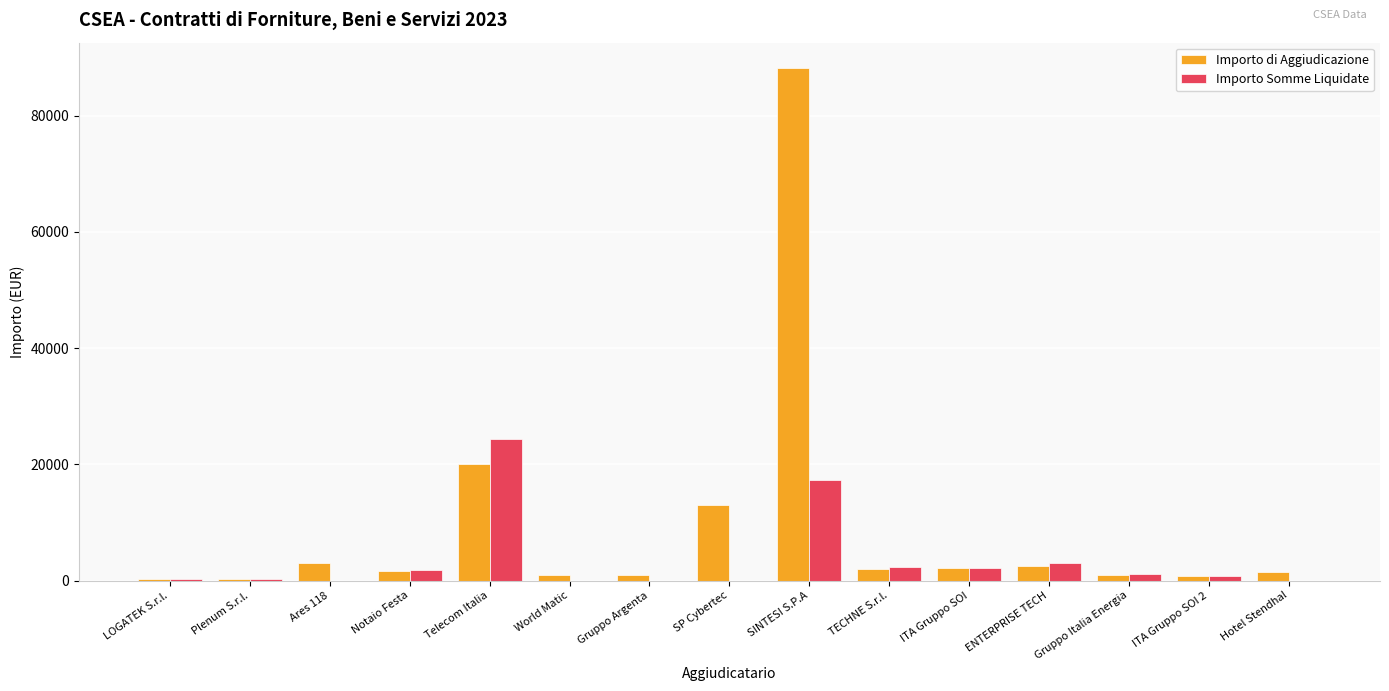

How many groups of bars are there?

15